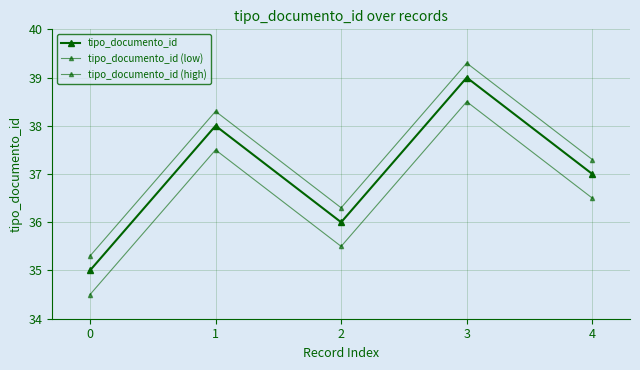

What is the spread (max minus min) of values at 3?

0.8